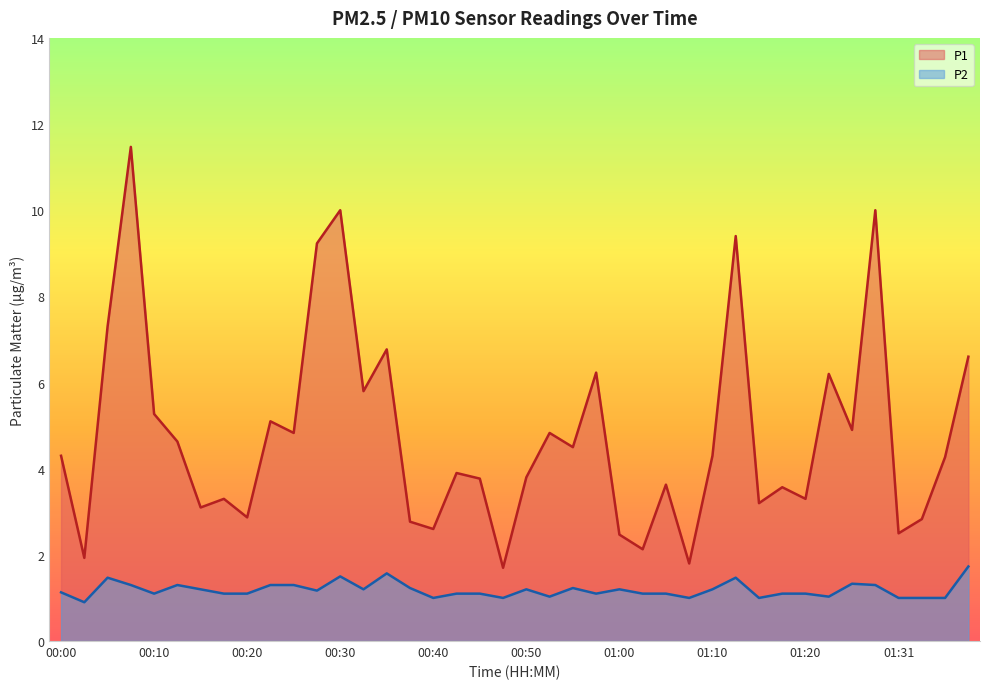

Where is the first local minimum for P2?

00:03